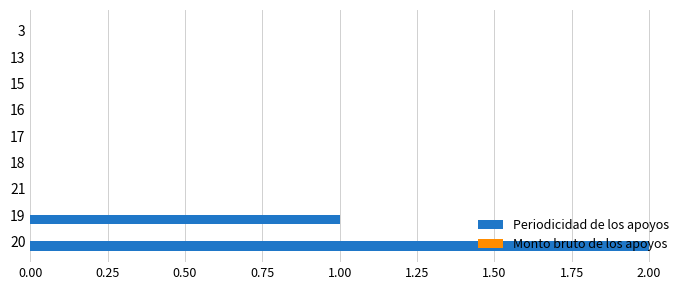

Are the bars horizontal?

Yes